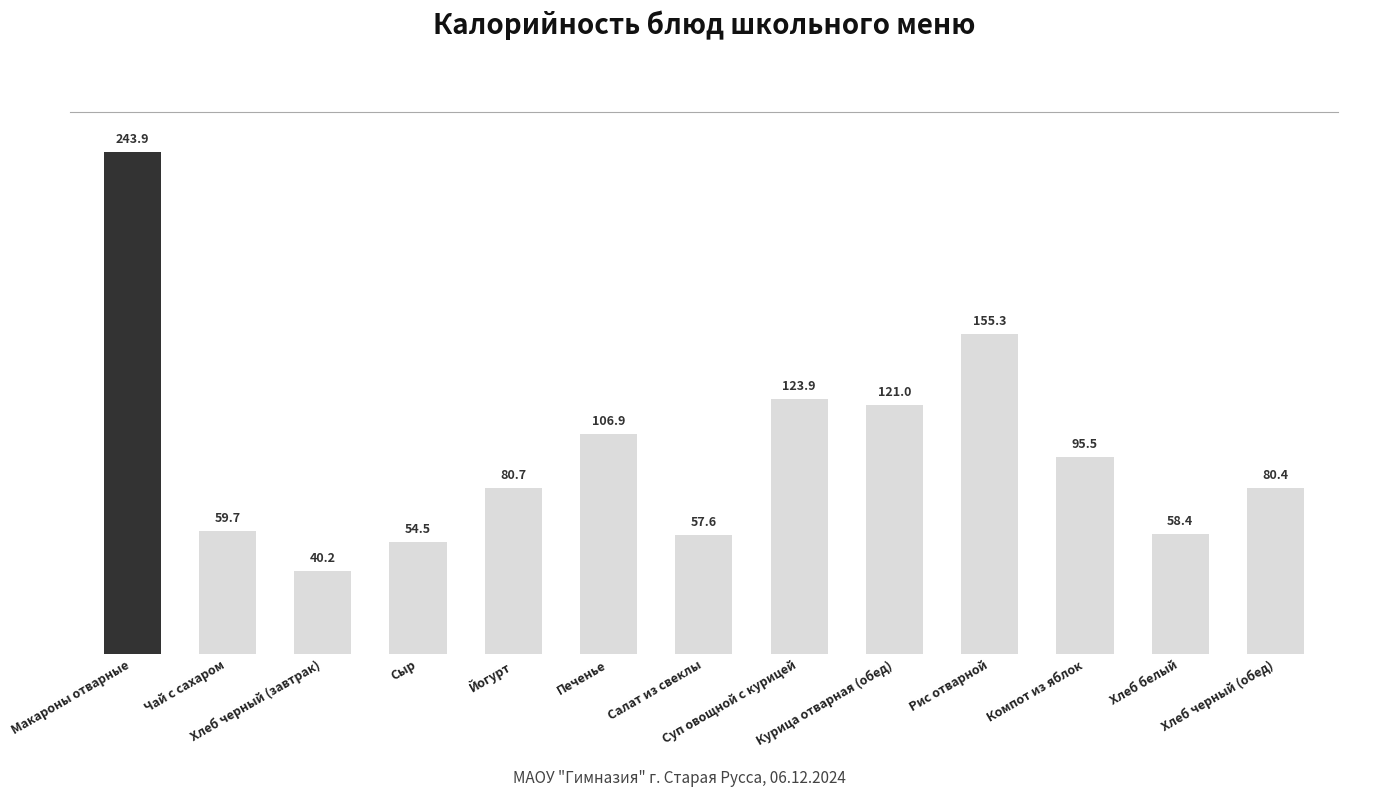

The chart shows a value of 106.9 at Печенье. True or false?

True